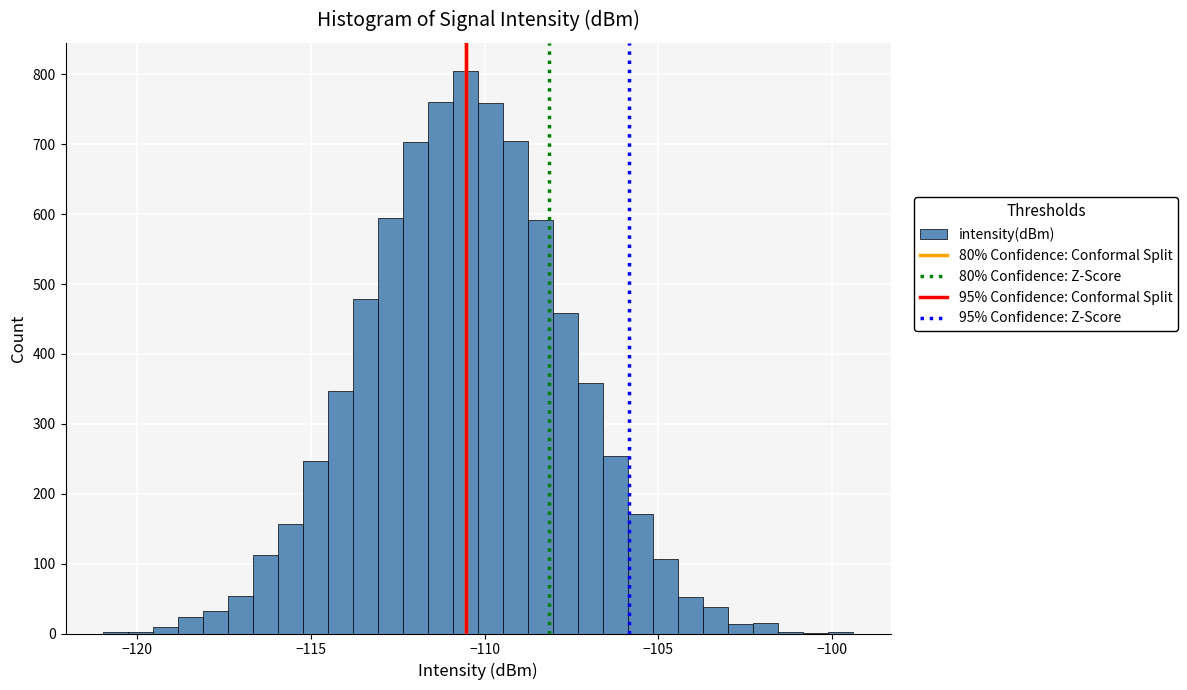

Around what value on the x-axis is the tallest bar? Give the approximate position of its centre, as read against the axis.

-110.5